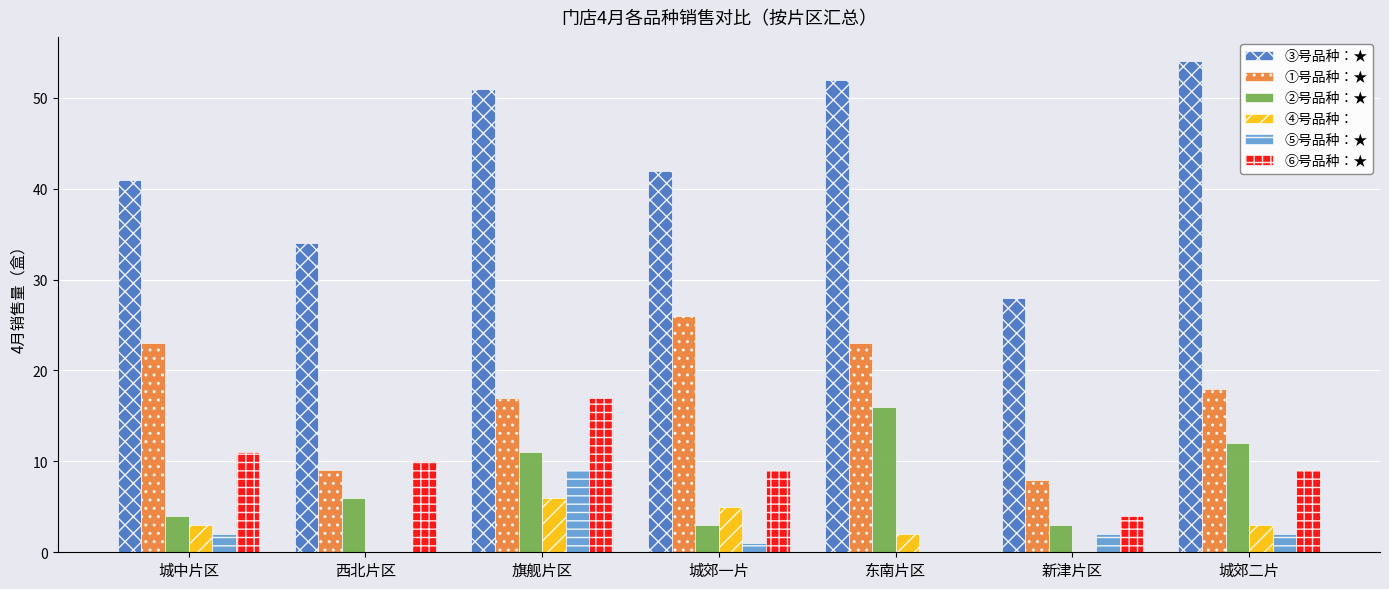

At which category is the sum across all series the highest?

旗舰片区